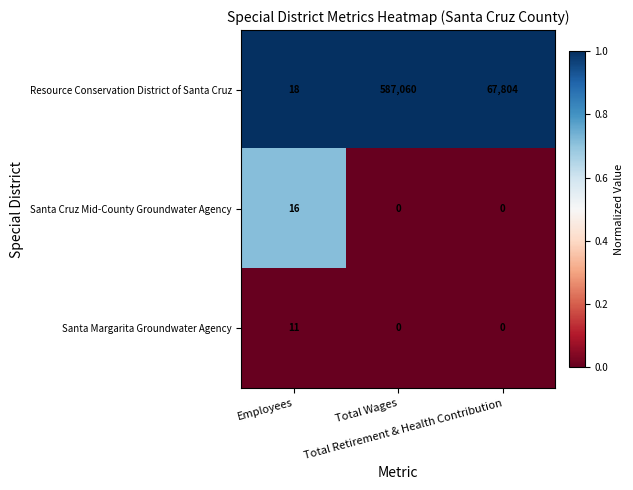

What is the greatest value displayed?

587060